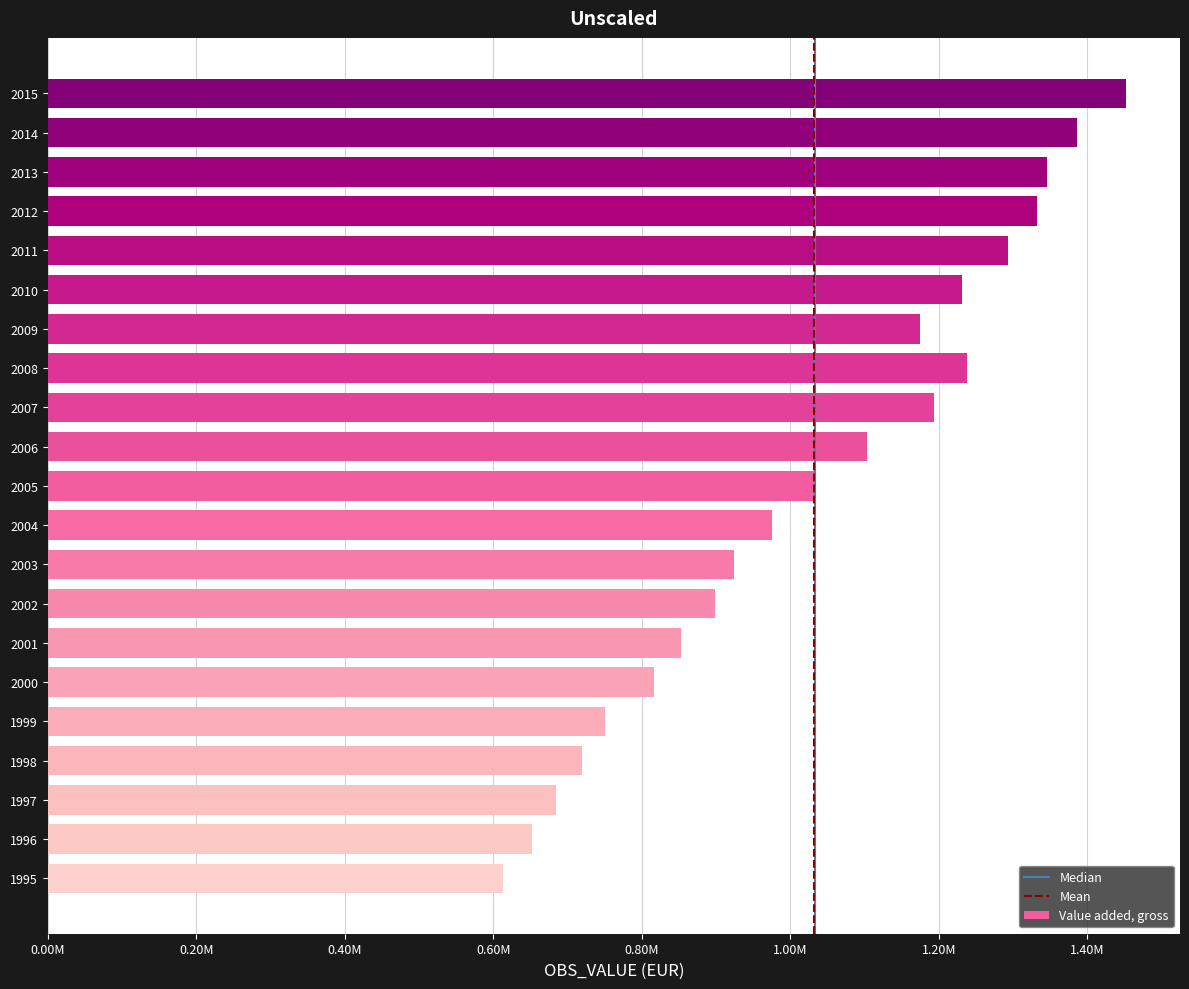

Where is the data nearest to the value 1032578?

2005